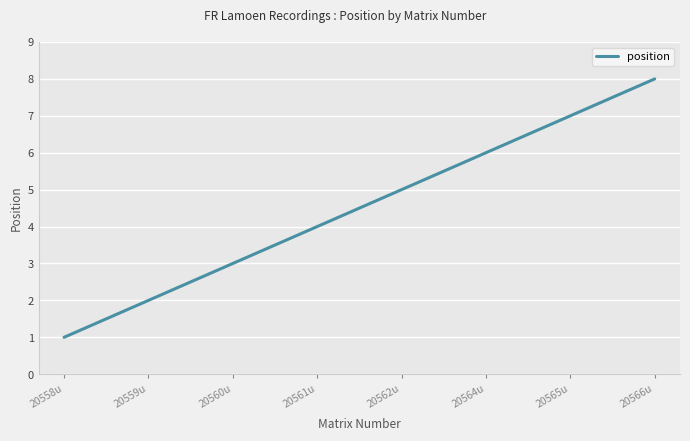

What is the change in value from 20559u to 20566u?

+6